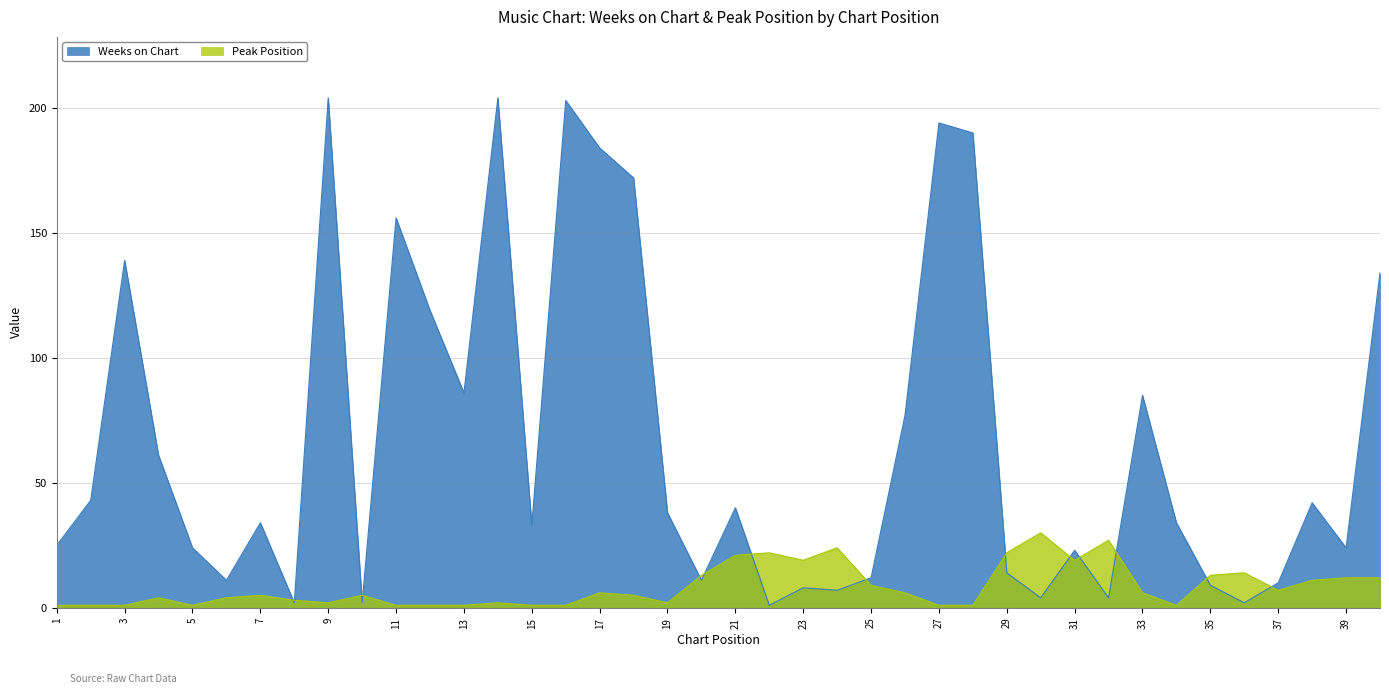

What are all the series names shown in the legend?

Weeks on Chart, Peak Position